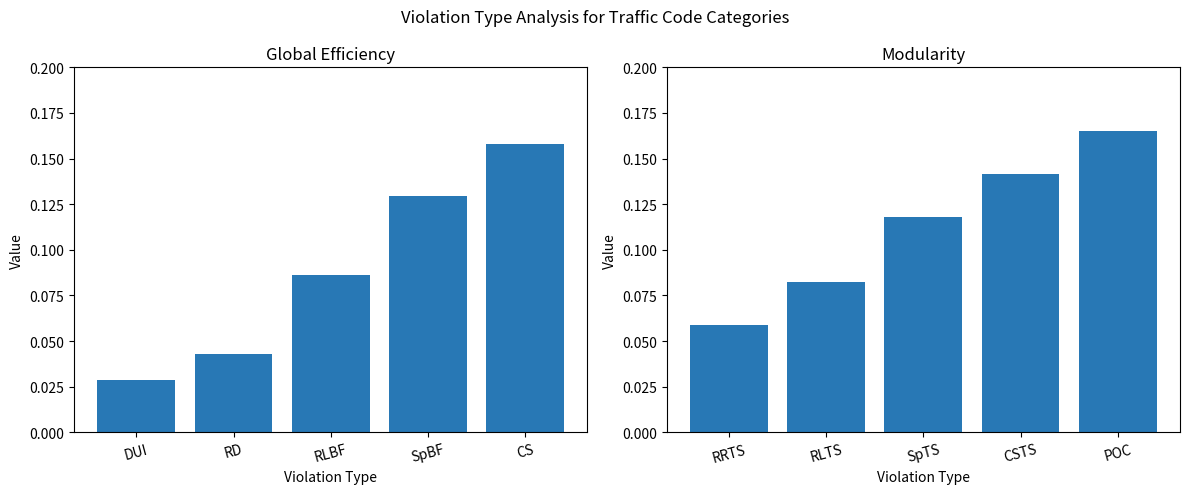

What is the difference between the second highest and second lowest values in the Modularity series?

0.1